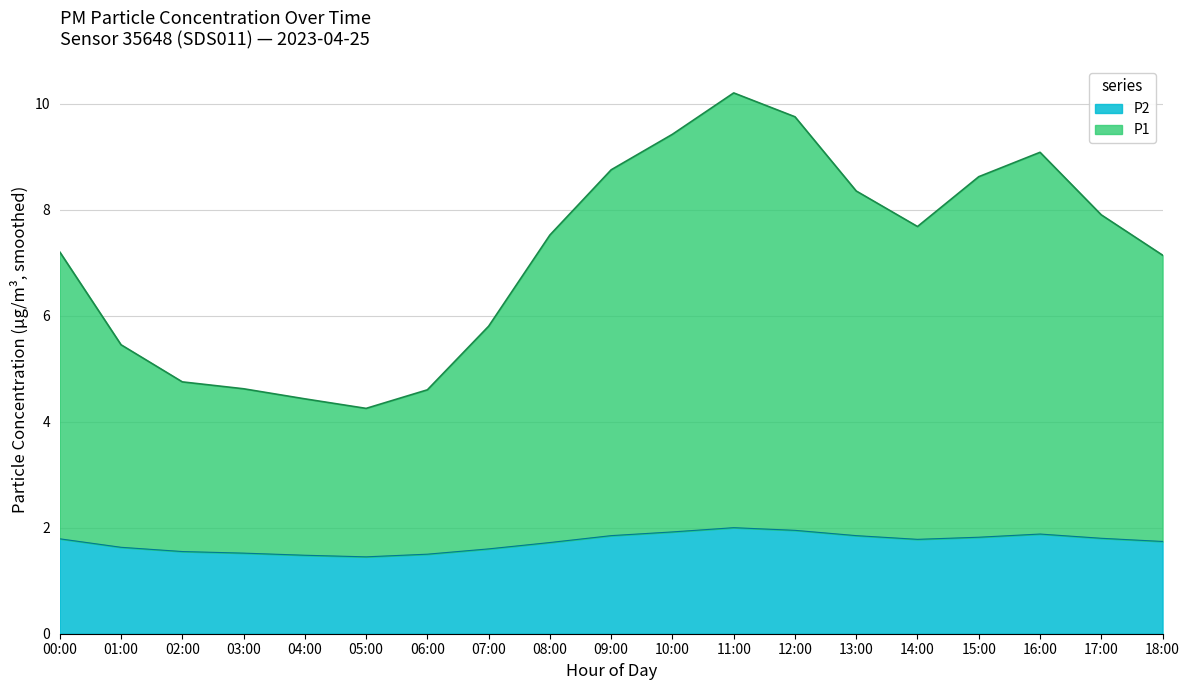

Between 02:00 and 05:00, which series saw the biggest shift?

P1